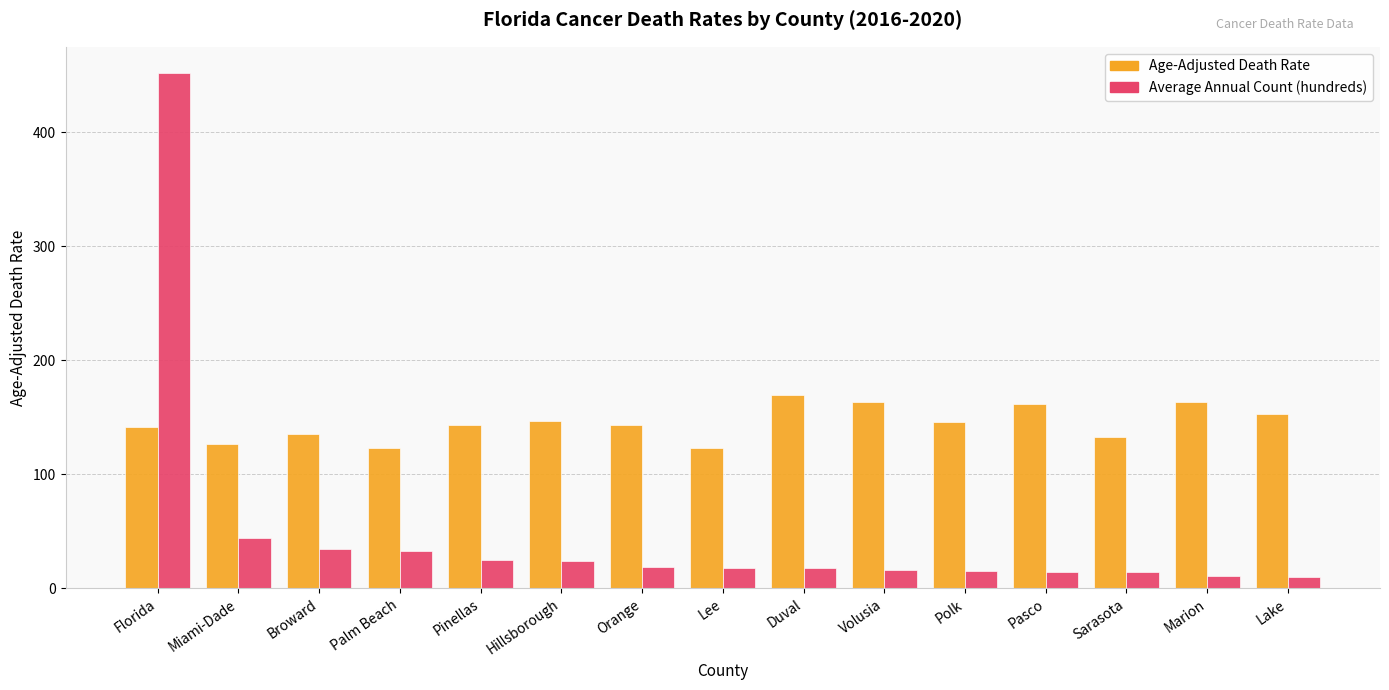

Which series has the largest range (max minus min)?

Average Annual Count (hundreds)